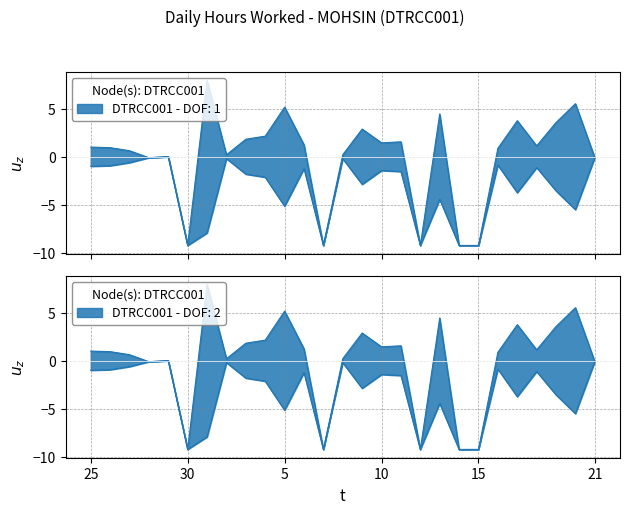

What position from the left is 11?

17